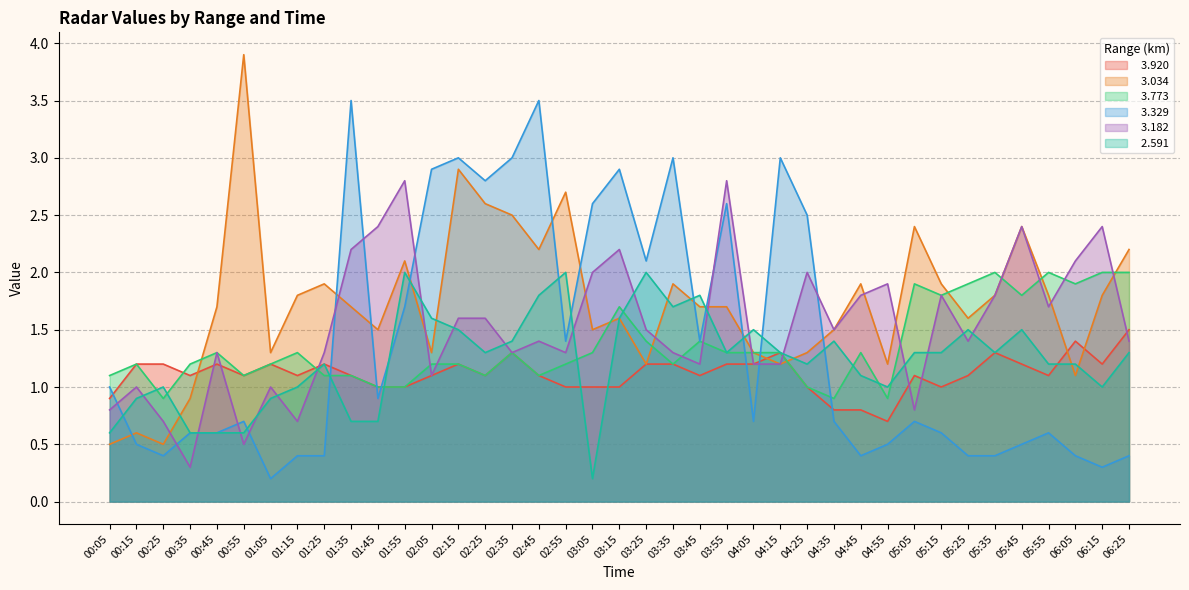

Which has a higher value, 02:05 or 00:25?

00:25